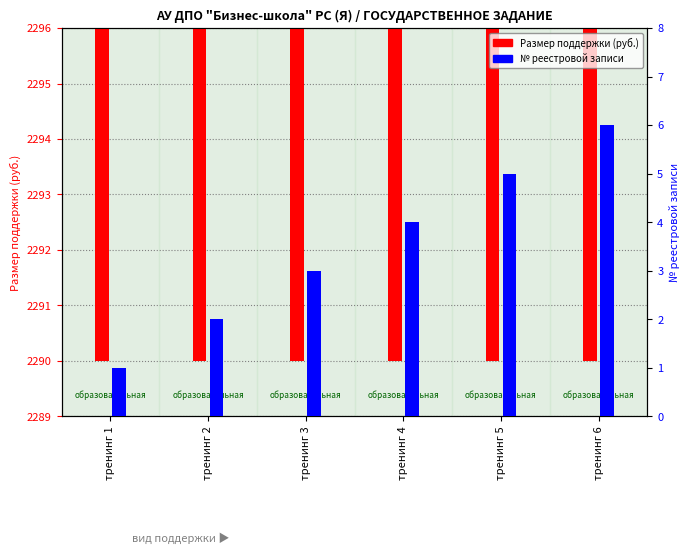

How many bars are there in each group?

2